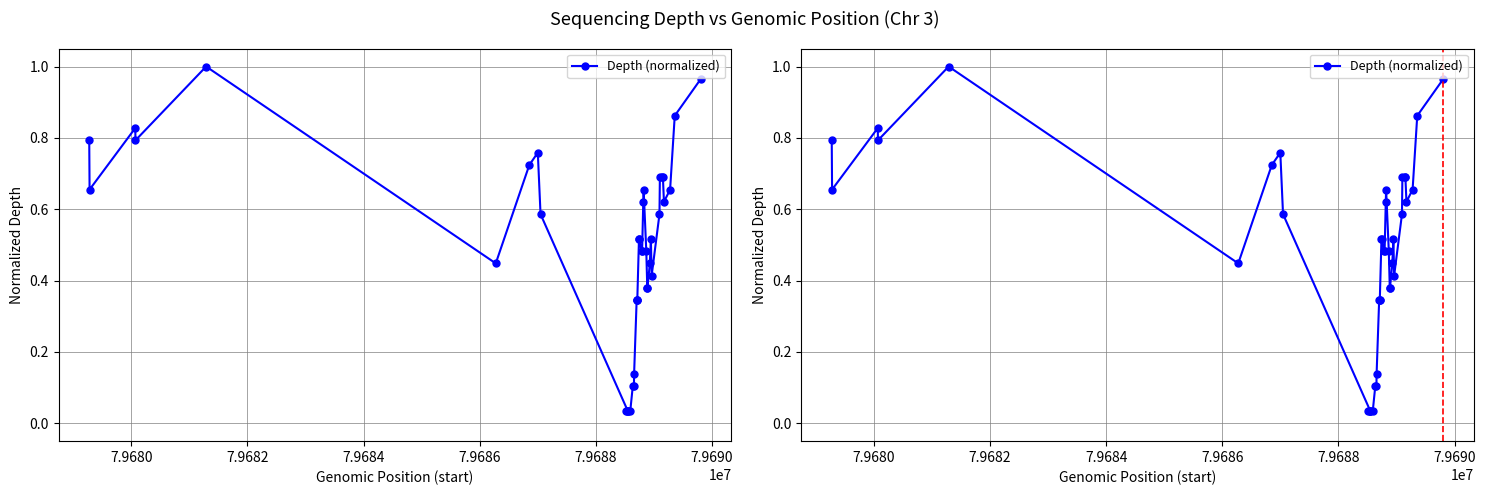

True or false: the data shows 0.0 at 10.

False